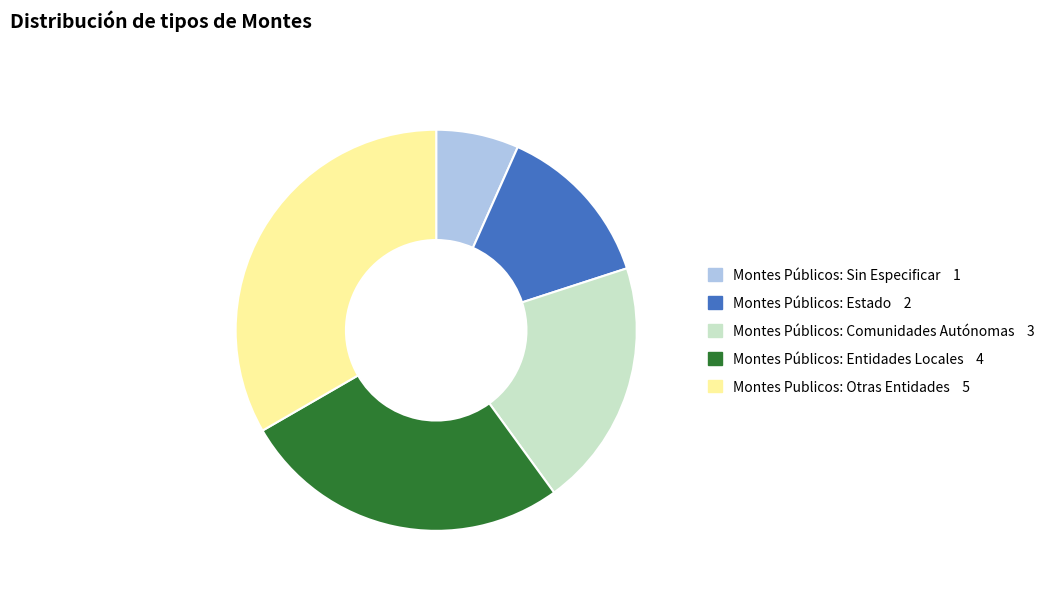

Approximately how many times larger is the value at Montes Publicos: Otras Entidades compared to Montes Públicos: Sin Especificar?

5.0